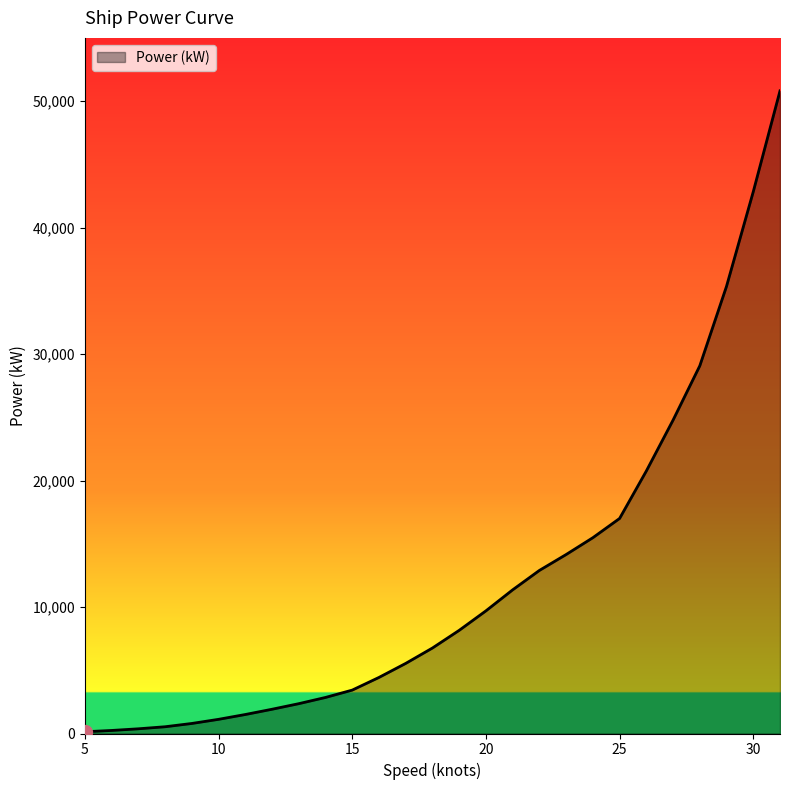

What is the greatest value displayed?

50811